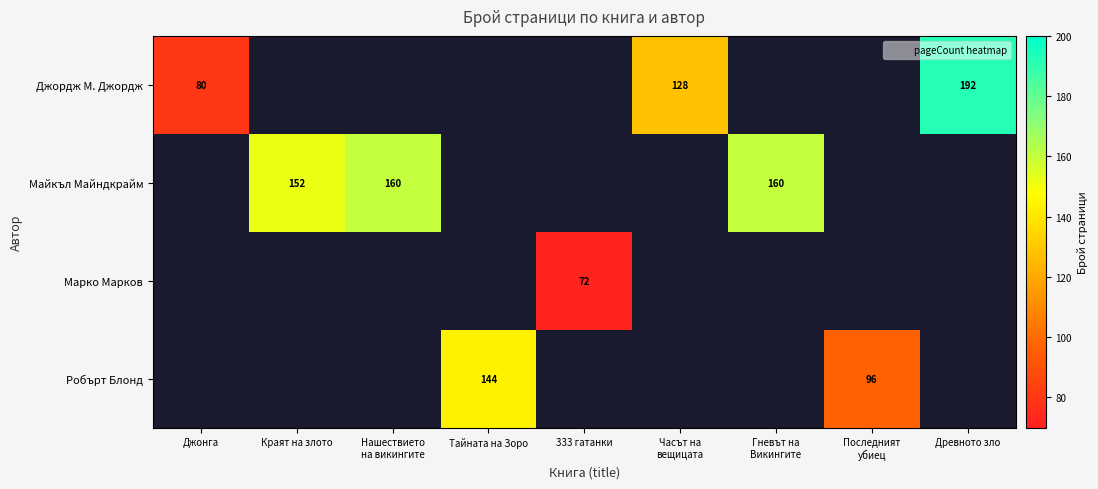

Which category has the highest value across all series?

Древното зло